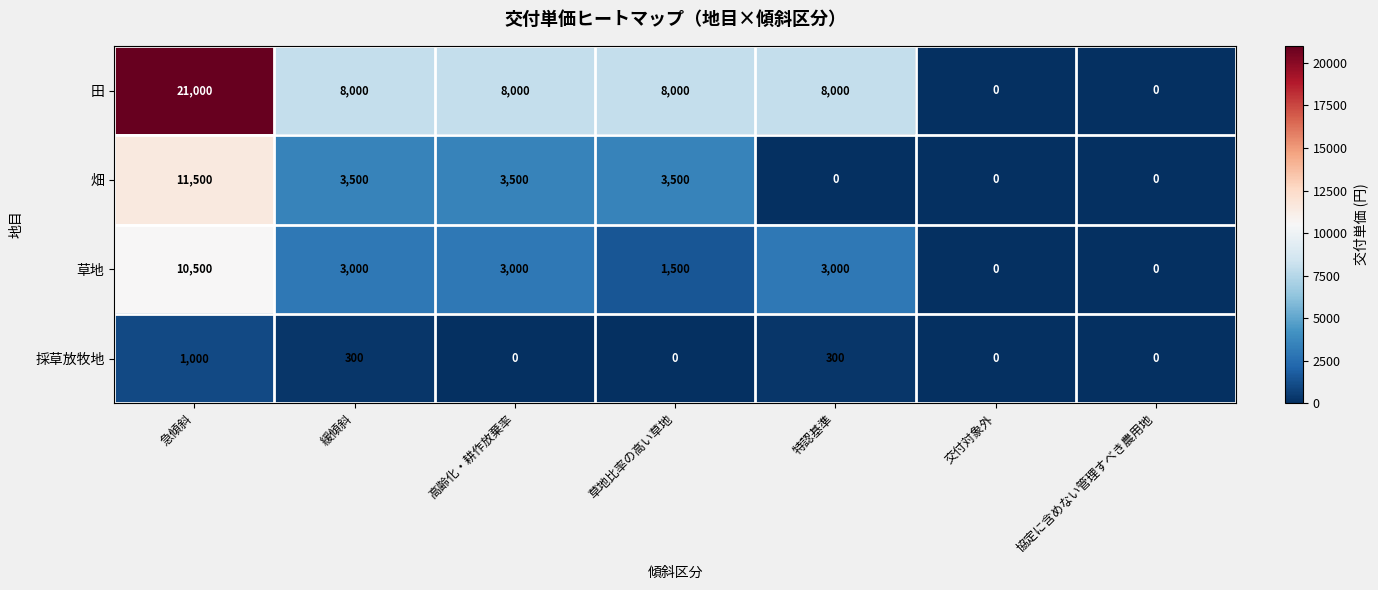

Which series has the largest total across all categories?

田